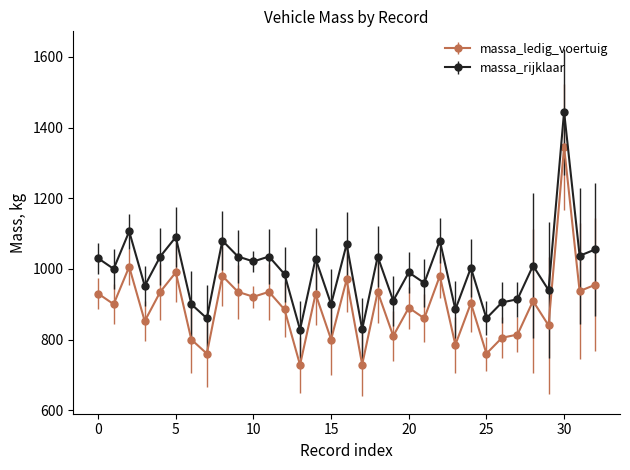

True or false: massa_rijklaar and massa_ledig_voertuig intersect in this chart.

False